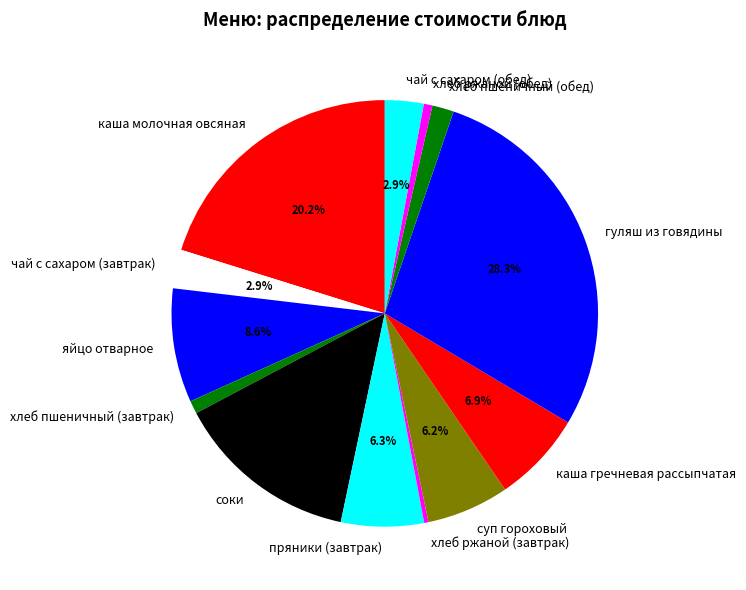

True or false: хлеб ржаной (обед) accounts for 11% of the total.

False